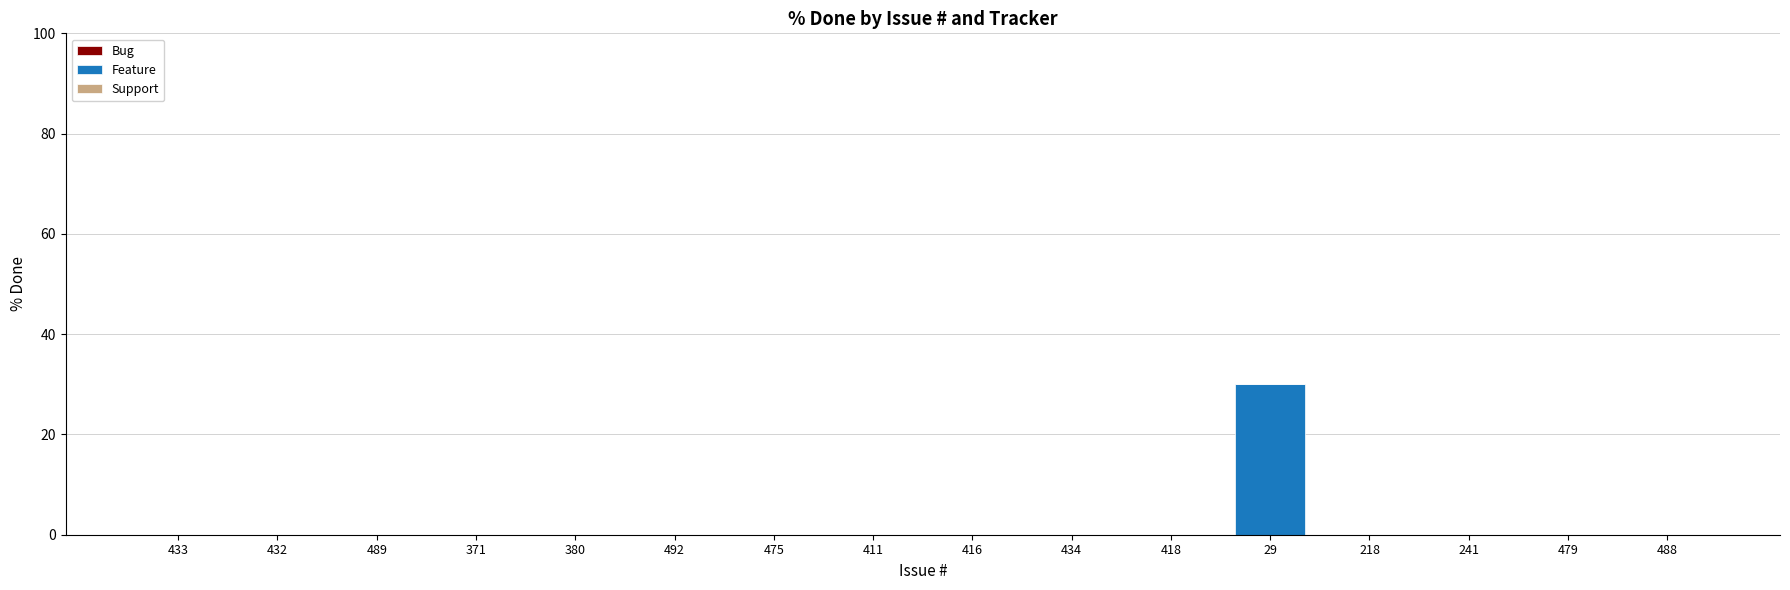

What is the greatest value displayed?

30